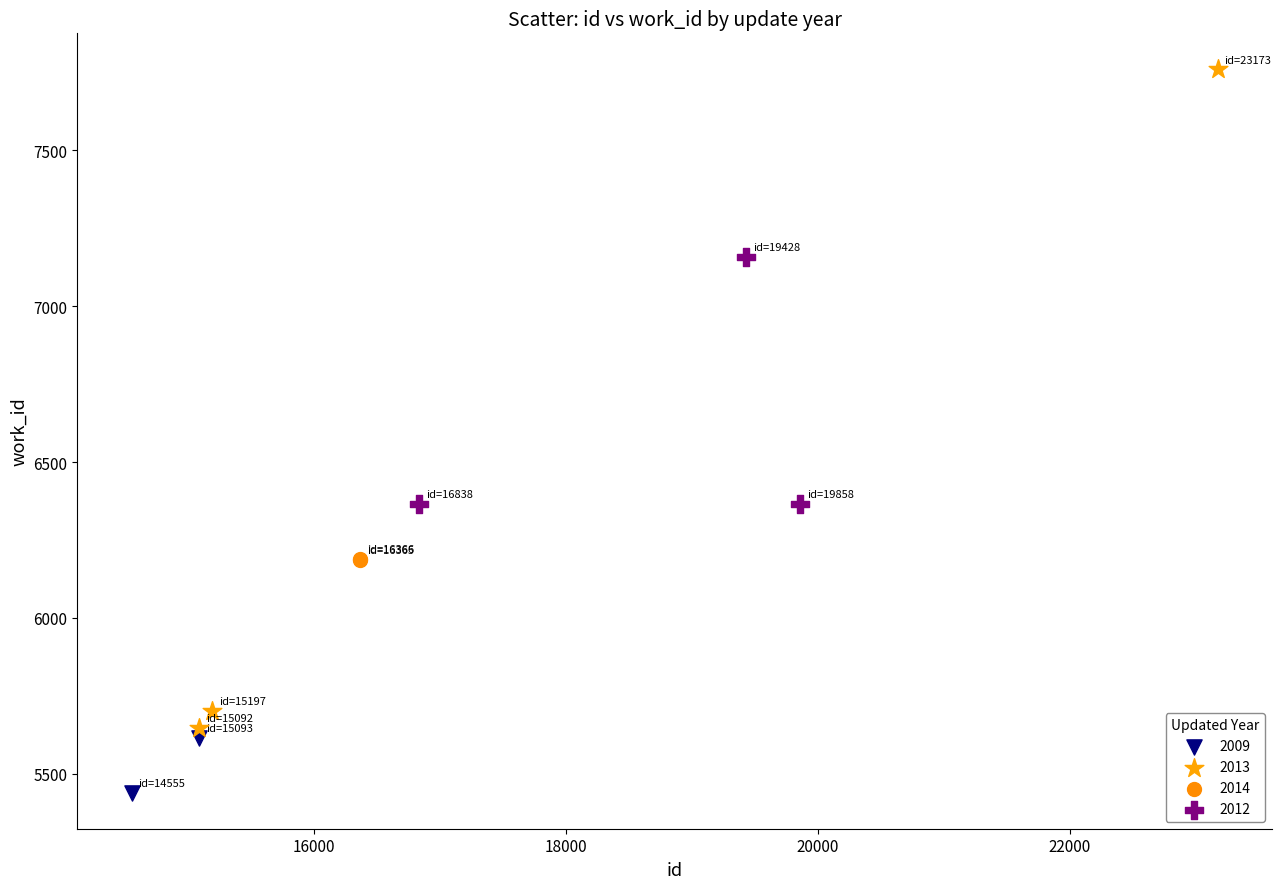

Which series reaches the maximum Y coordinate?

2013